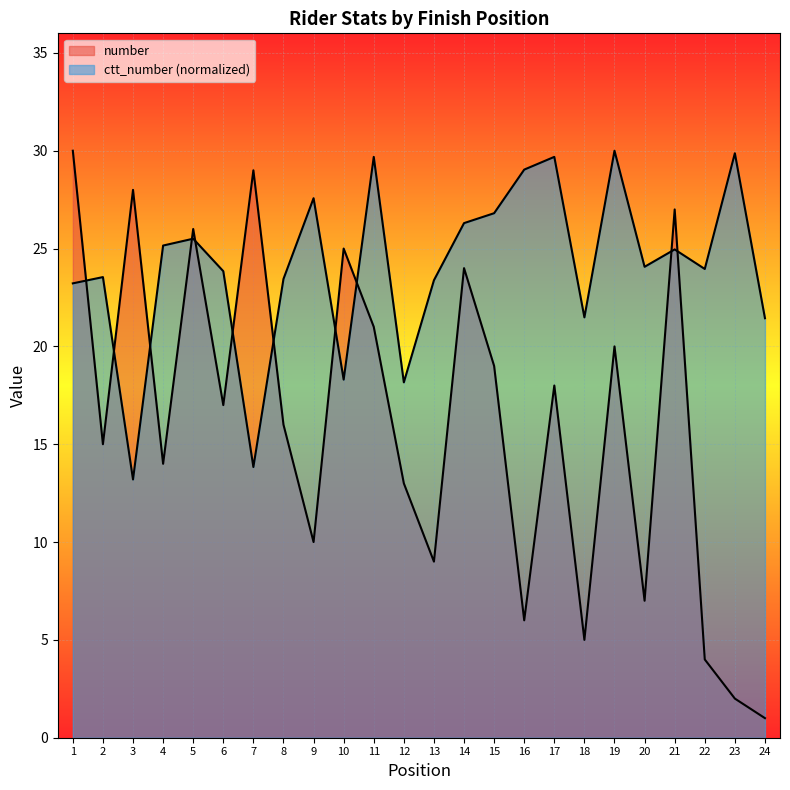

What is the average value of the ctt_number series?

24.0